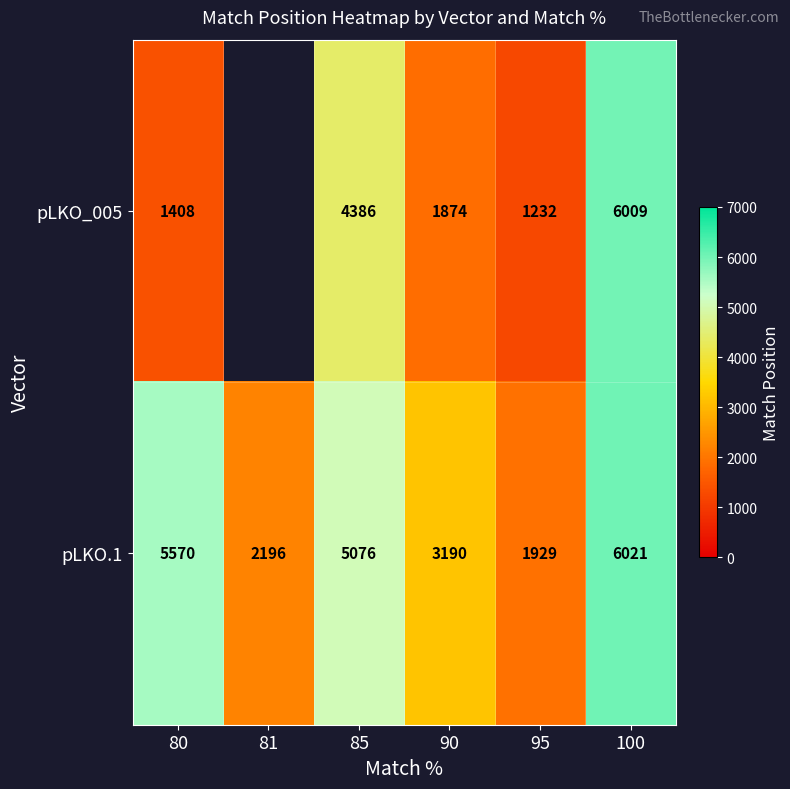

What is the maximum value shown in the chart?

6021.0